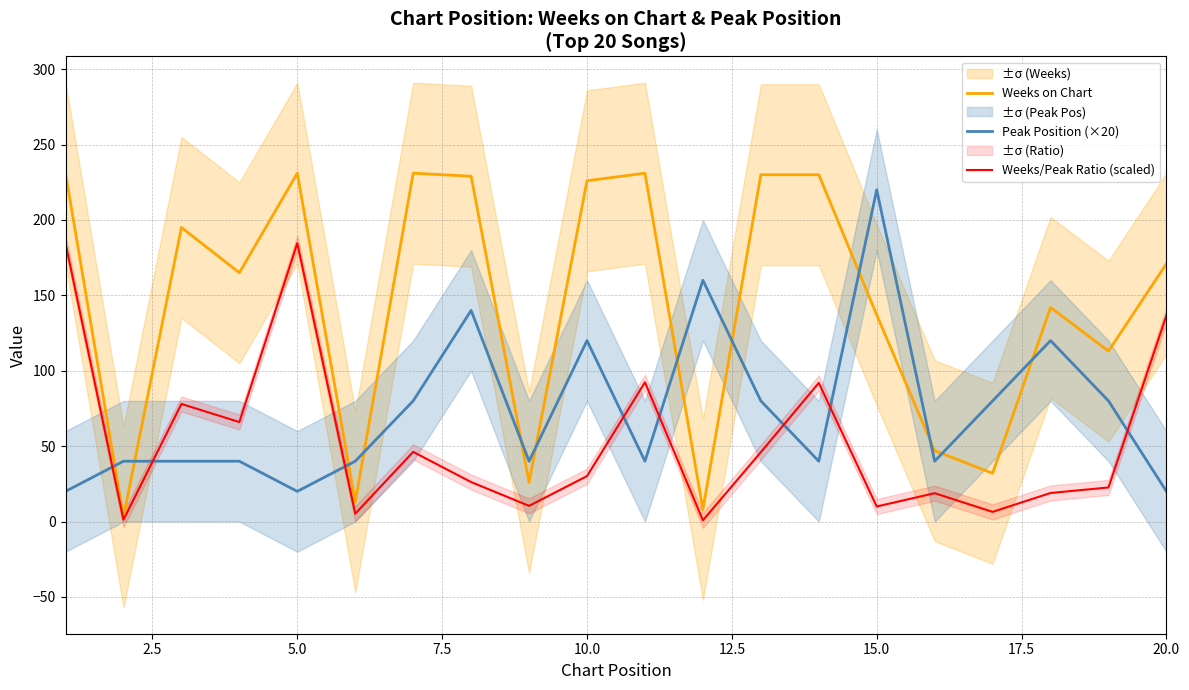

The value of Peak Position (×20) at 15.0 is 220.0. True or false?

True